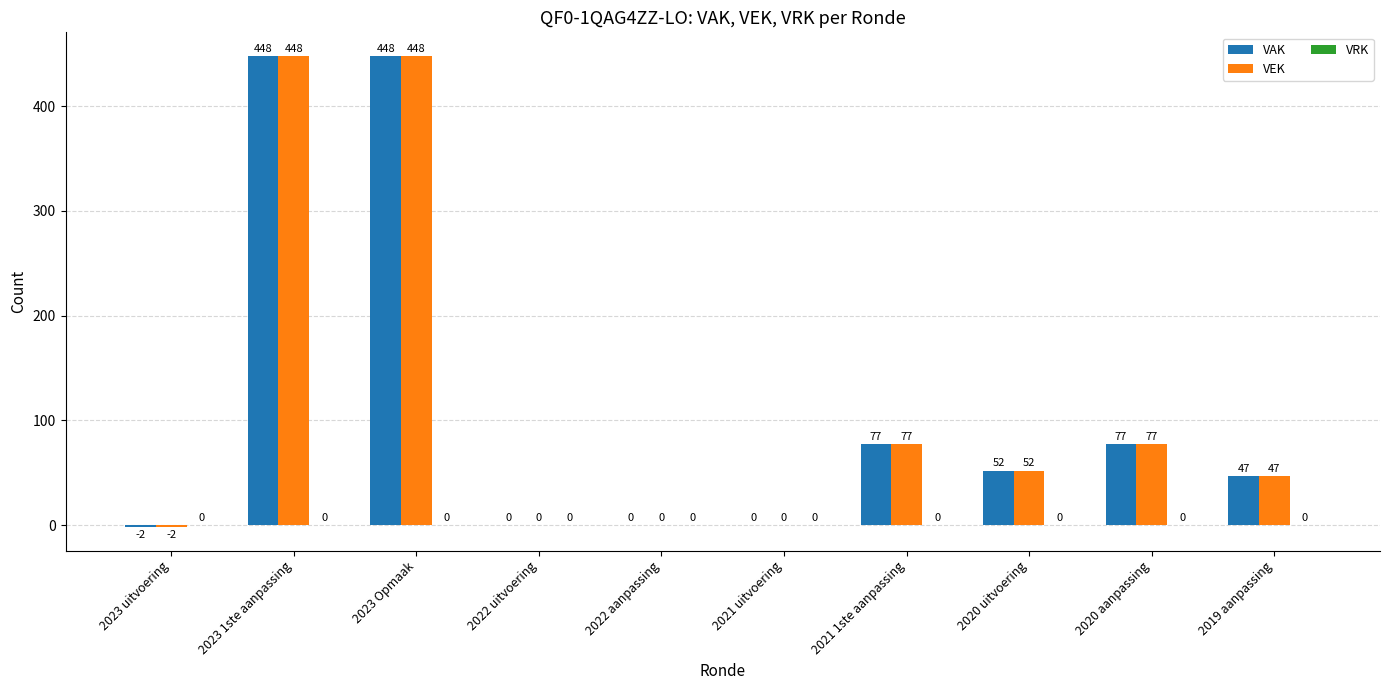

Is it true that VAK equals 0 at 2022 aanpassing?

True